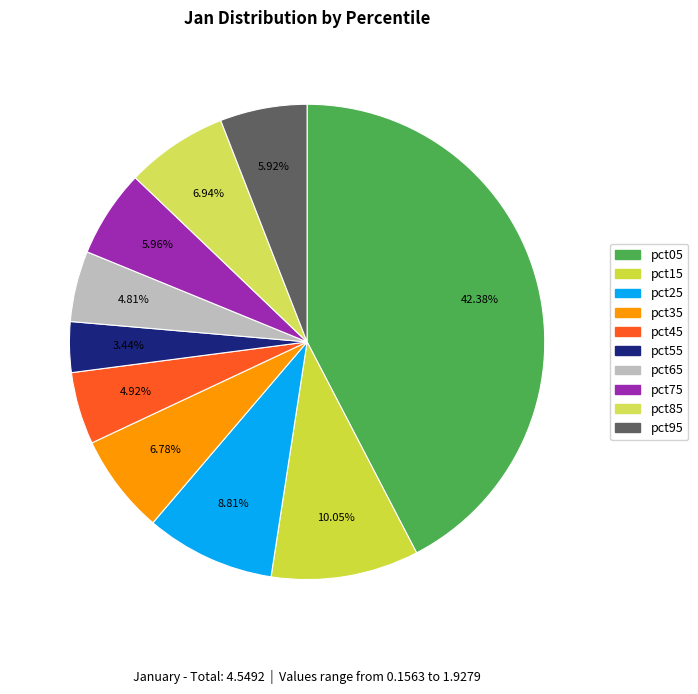

To the nearest percent, what percentage of the pie is pct05?

42%